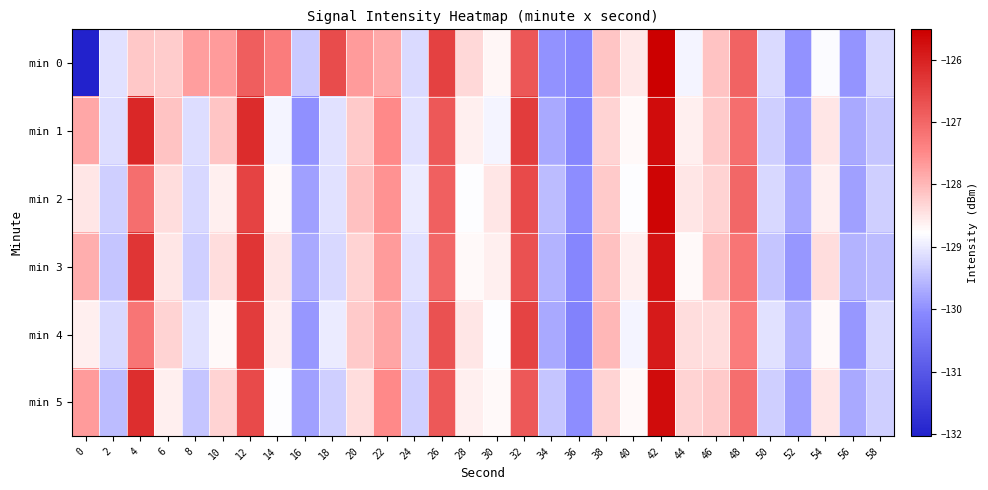

Between 22 and 50, which series saw the biggest shift?

min 1